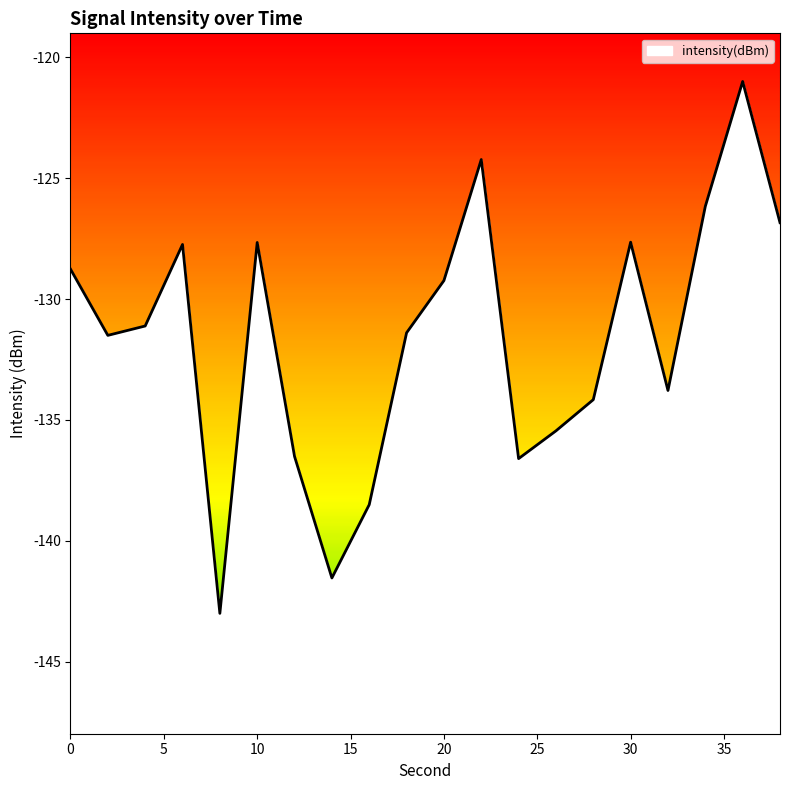

What is the sum of the values at 6 and 32?

-261.6